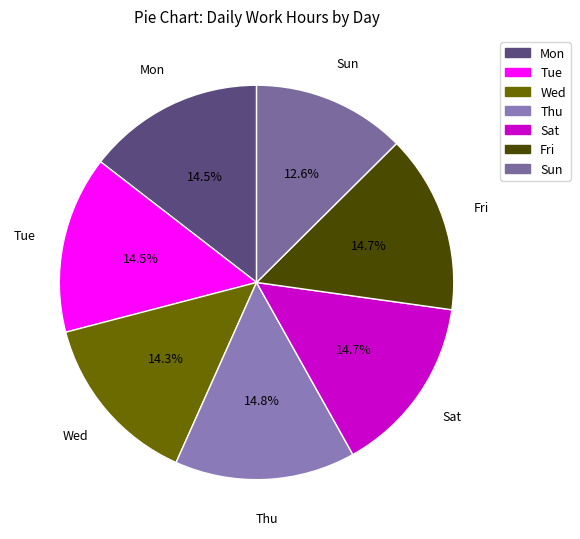

How many slices are in this pie chart?

7